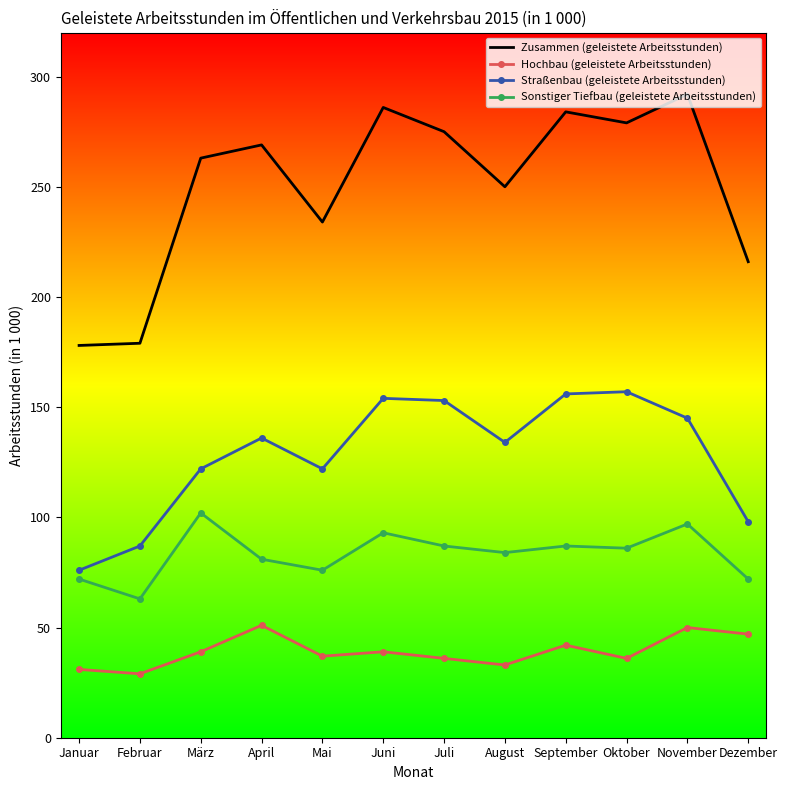

True or false: Hochbau (geleistete Arbeitsstunden) and Zusammen (geleistete Arbeitsstunden) intersect in this chart.

False